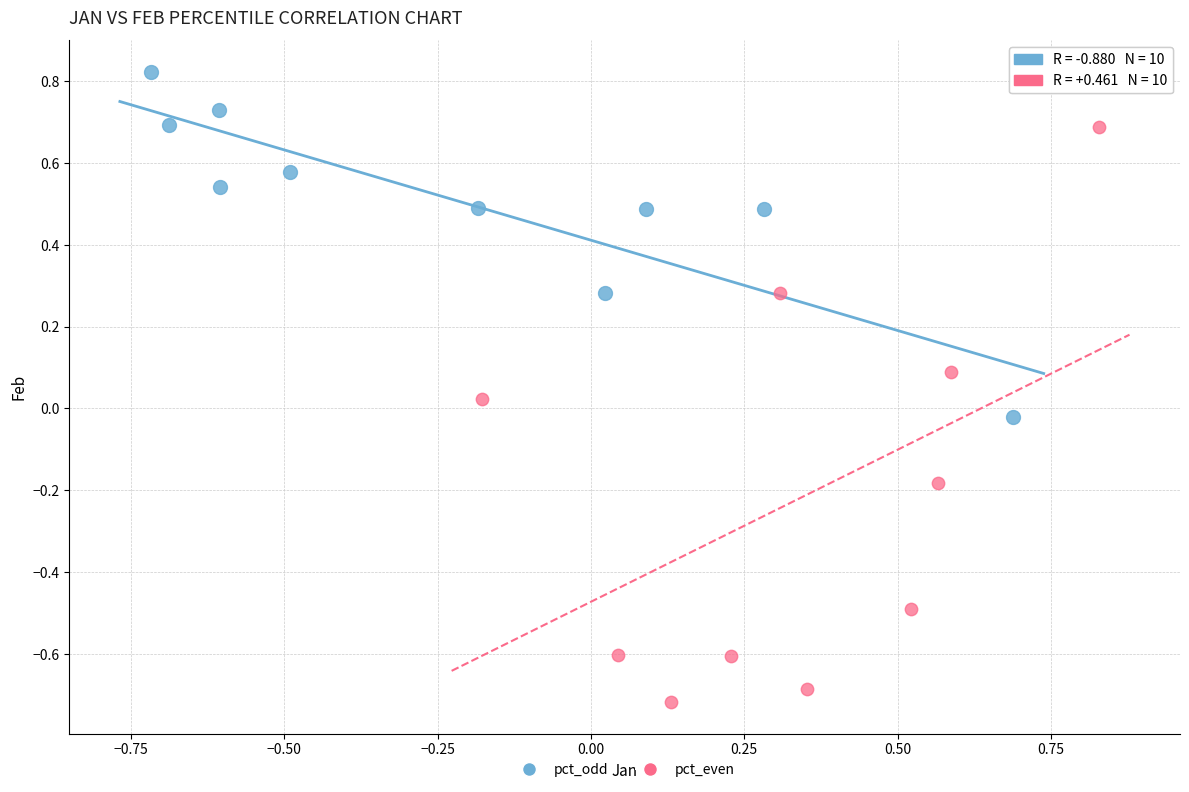

Which series contains the highest Y value?

pct_odd